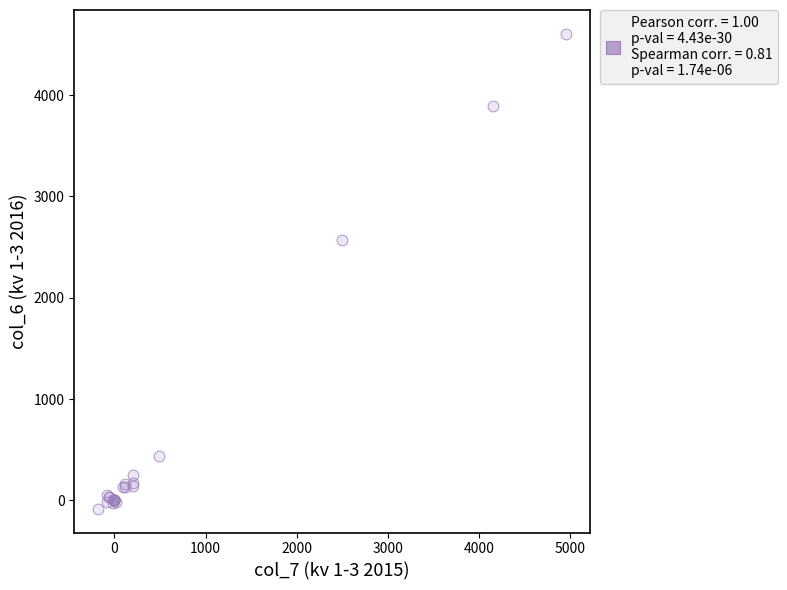

What Y value in the scatter plot is closest to 2261?

2571.7